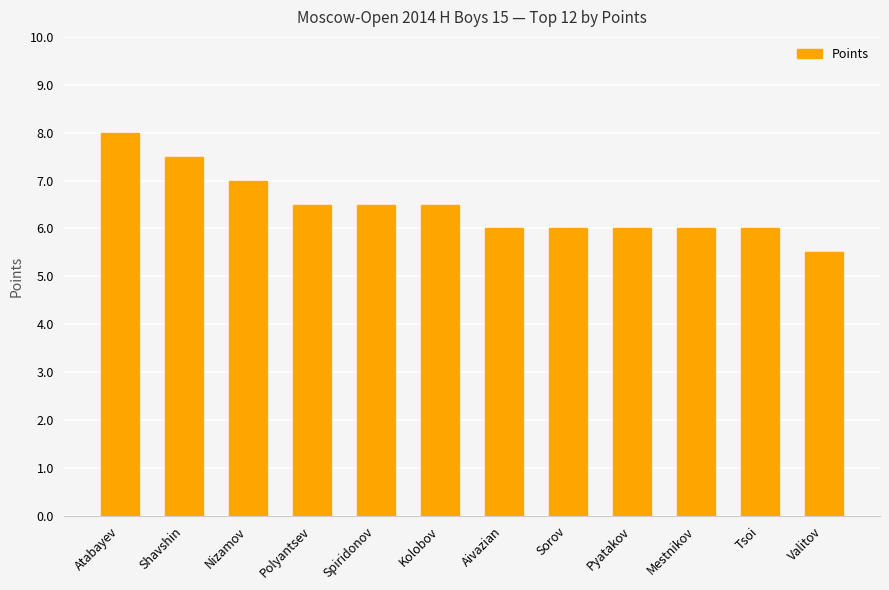

What is the change in value from Polyantsev to Aivazian?

-0.5